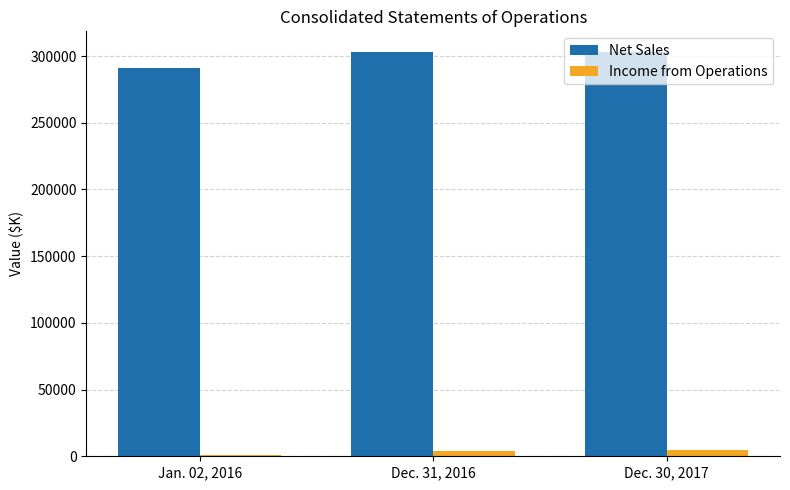

Is the value of Income from Operations at Dec. 30, 2017 greater than the value of Net Sales at Dec. 30, 2017?

No